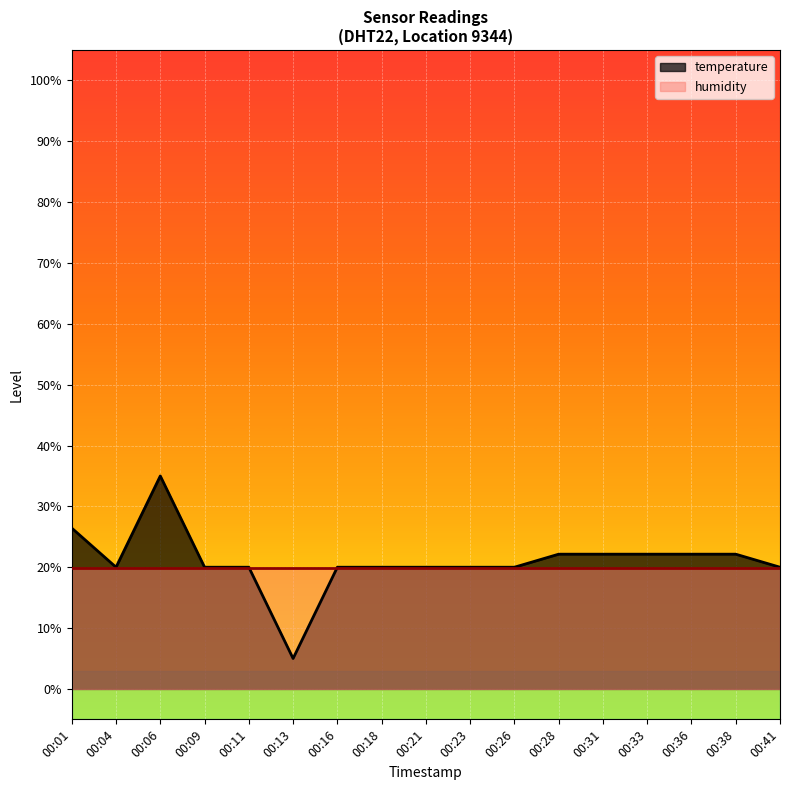

What is the value of the 9th point from the left?

20.0